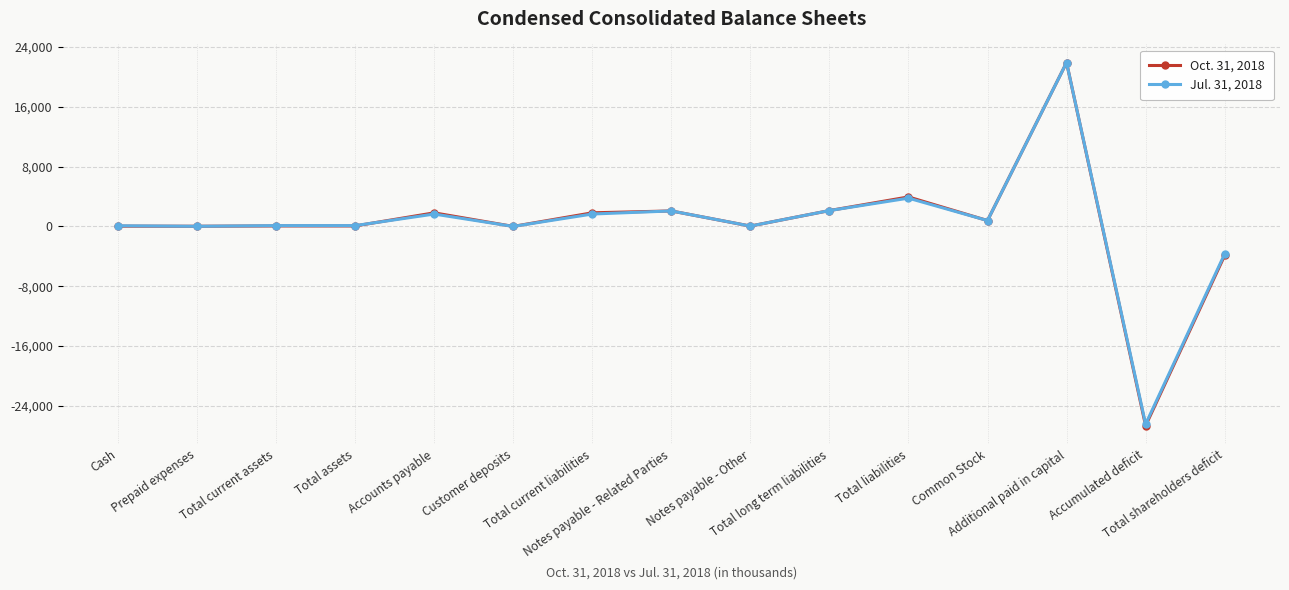

What is the value of the Oct. 31, 2018 point at the 11th from the left?

3950